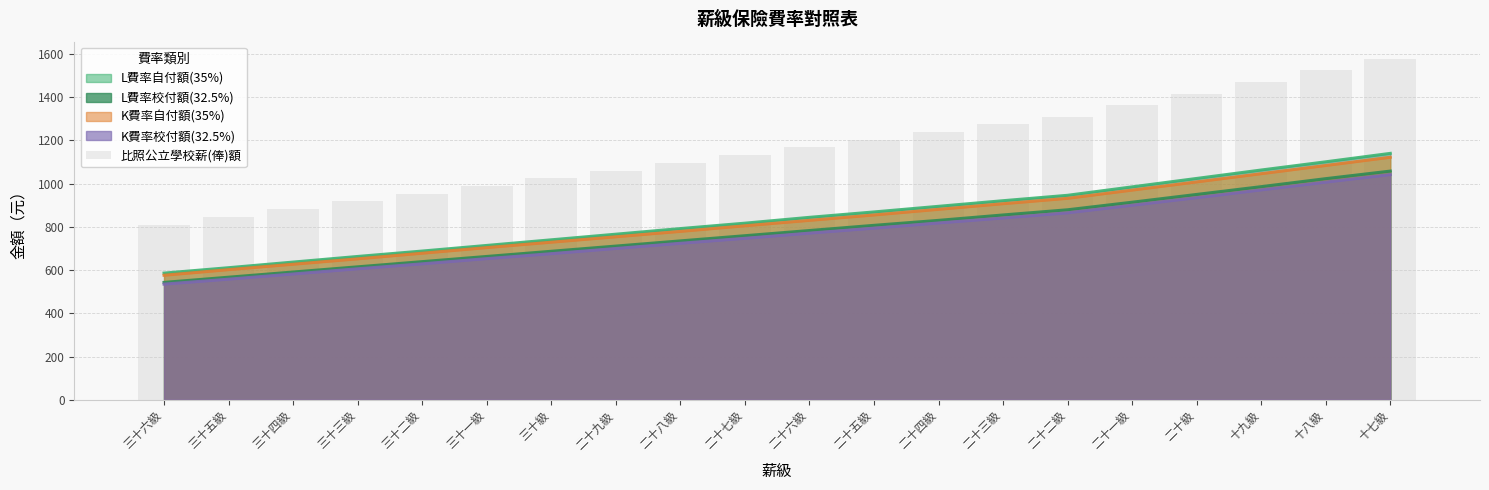

The chart shows a value of 408.5 at 二十四級. True or false?

False